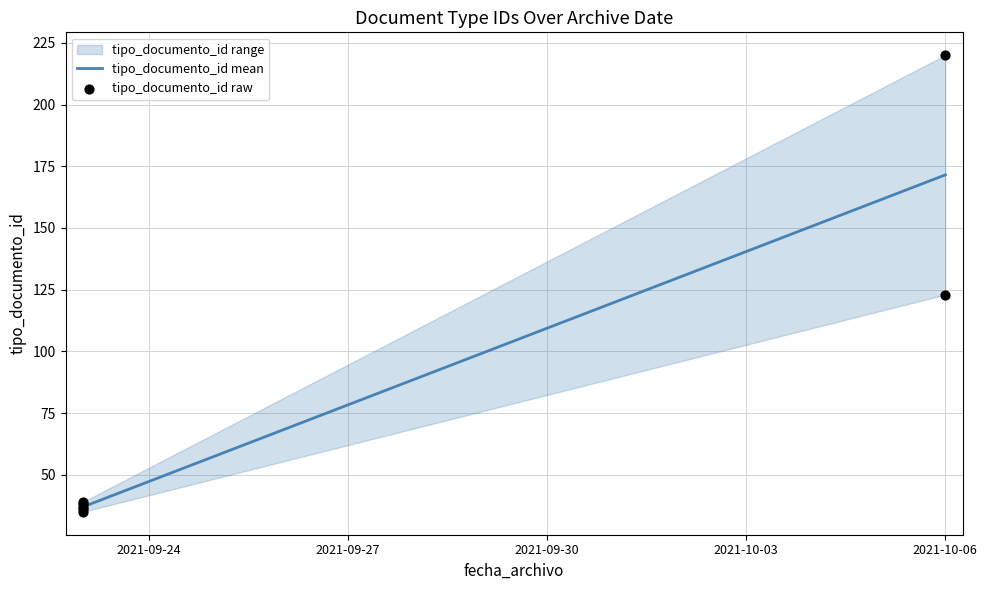

Which has a higher value, 2021-10-06 or 2021-09-23?

2021-10-06